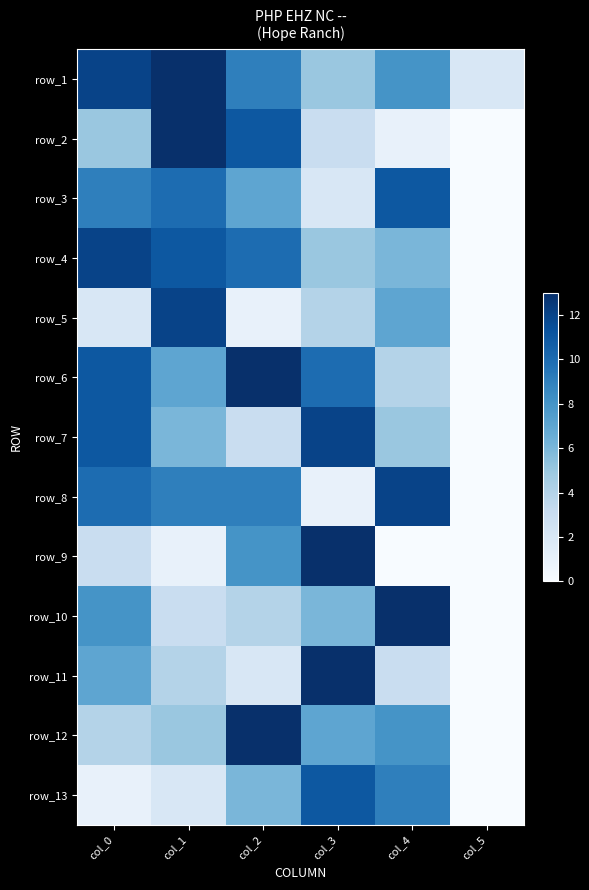

The value of row_10 at col_4 is 1. True or false?

False